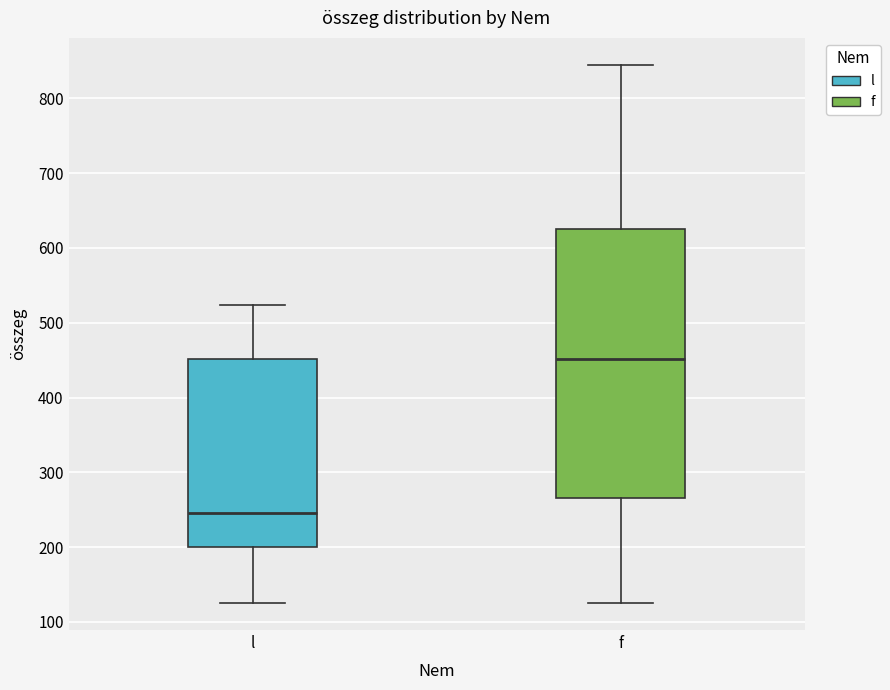

Which box is the tallest, from its lower edge to its upper edge?

f